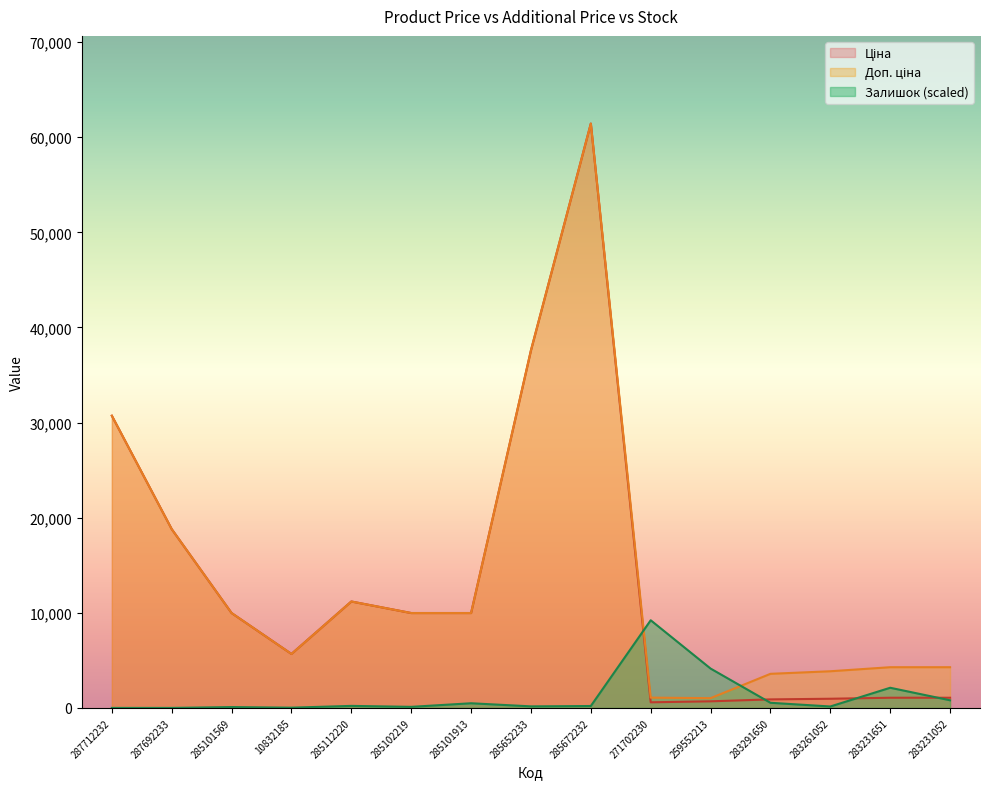

How many lines are shown in the chart?

3